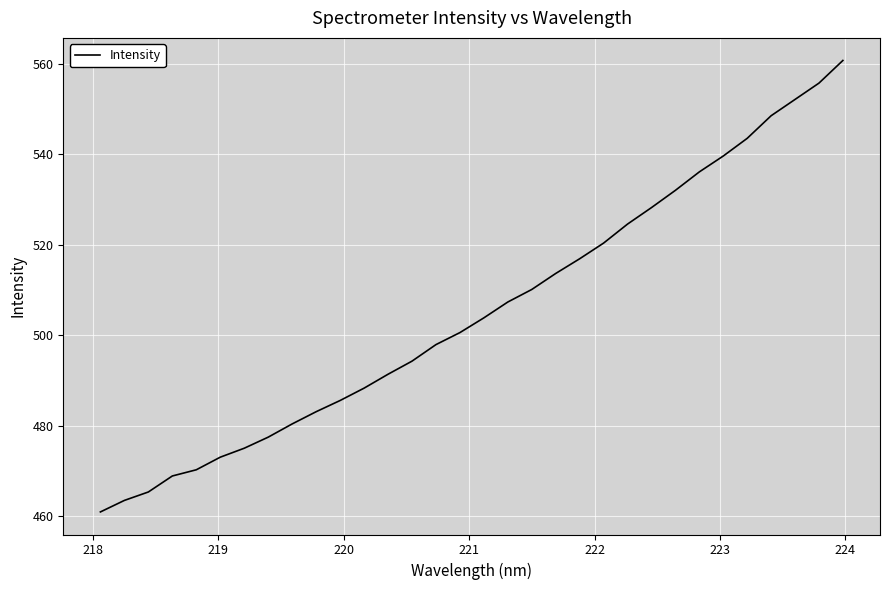

What is the smallest value displayed?

461.0